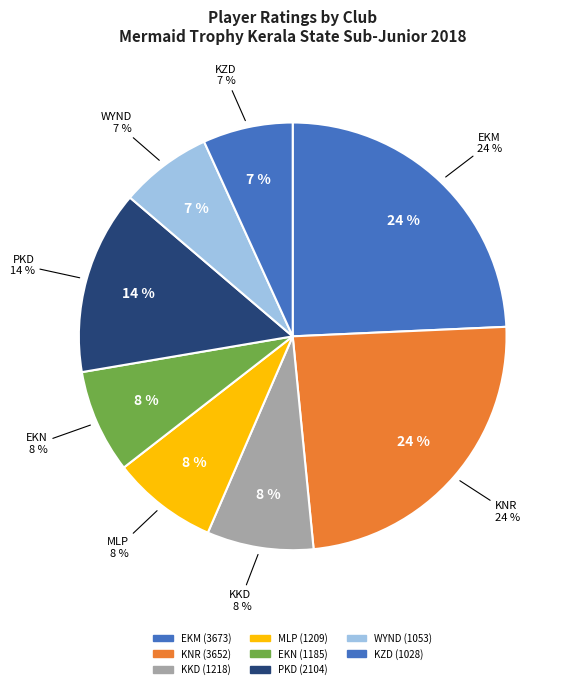

Does HANEEN AMEER represent more than half of the total?

No